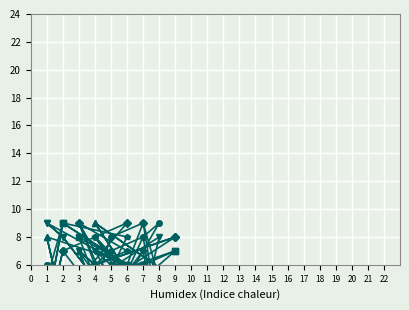

What is the maximum value for col_3?

9